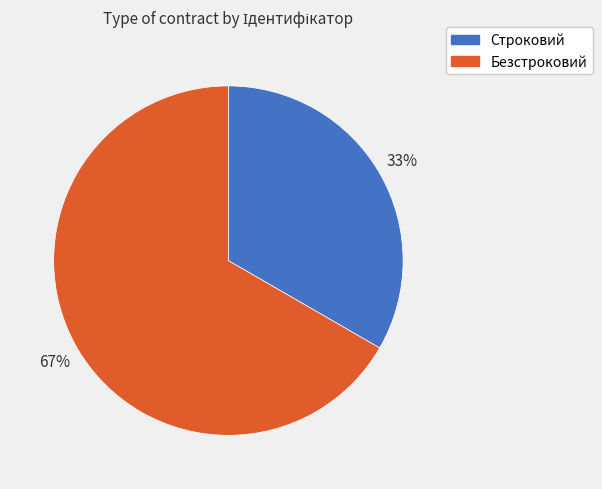

Is it true that Безстроковий is 53% of the pie?

False